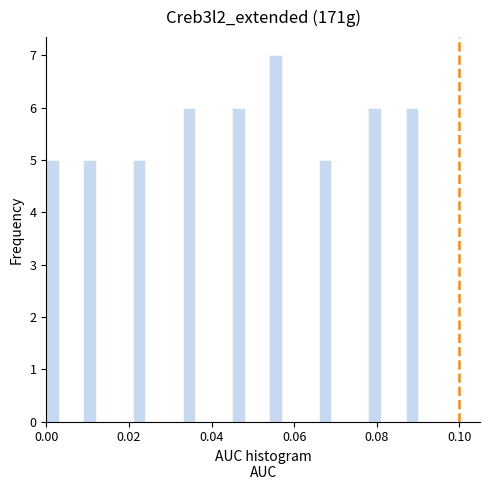

Read against the x-axis, roughly where is the centre of the tallest bar?

0.056